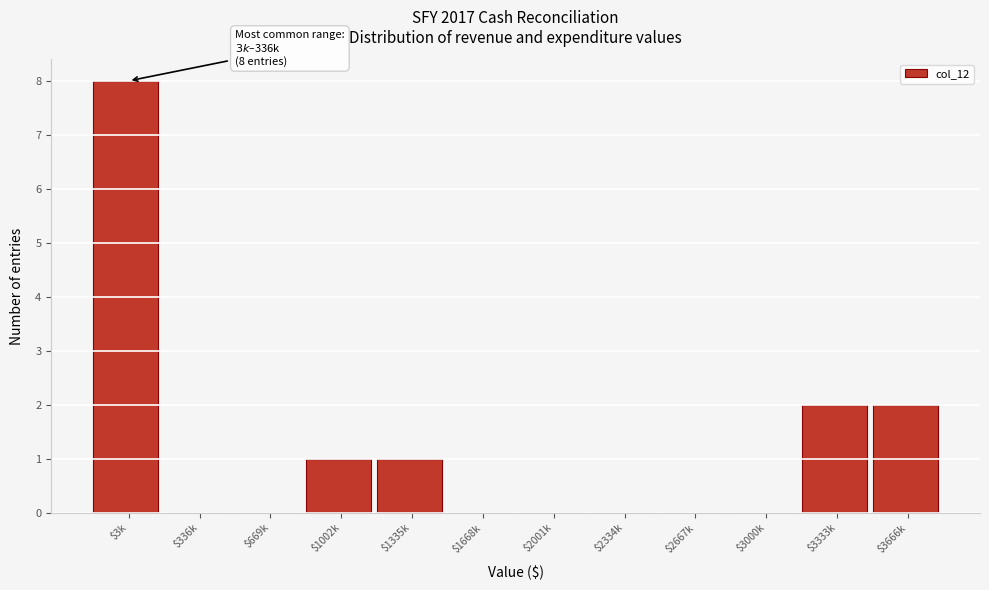

What is the greatest value displayed?

8